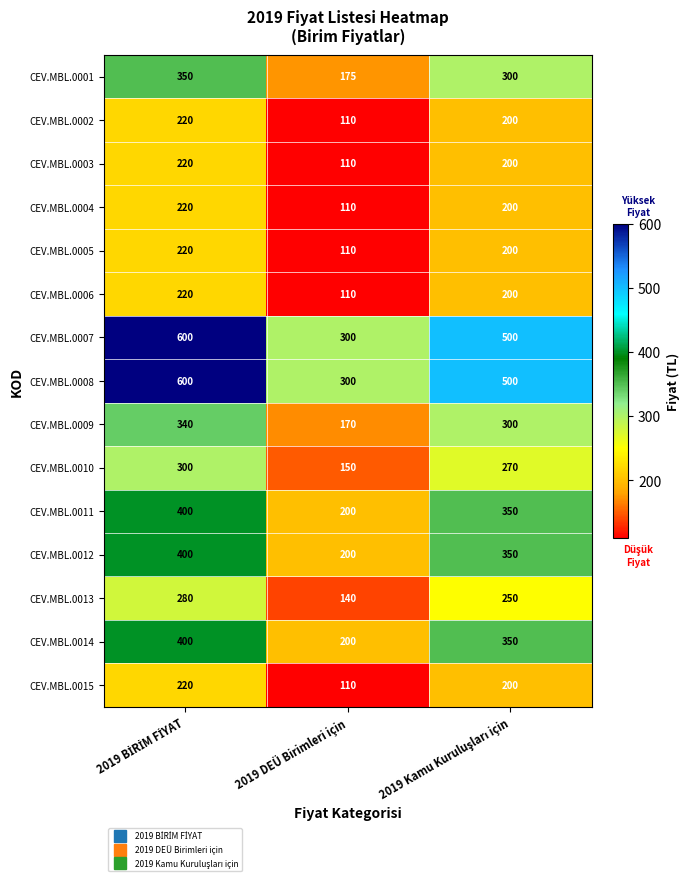

Count the number of data series in this chart.

15